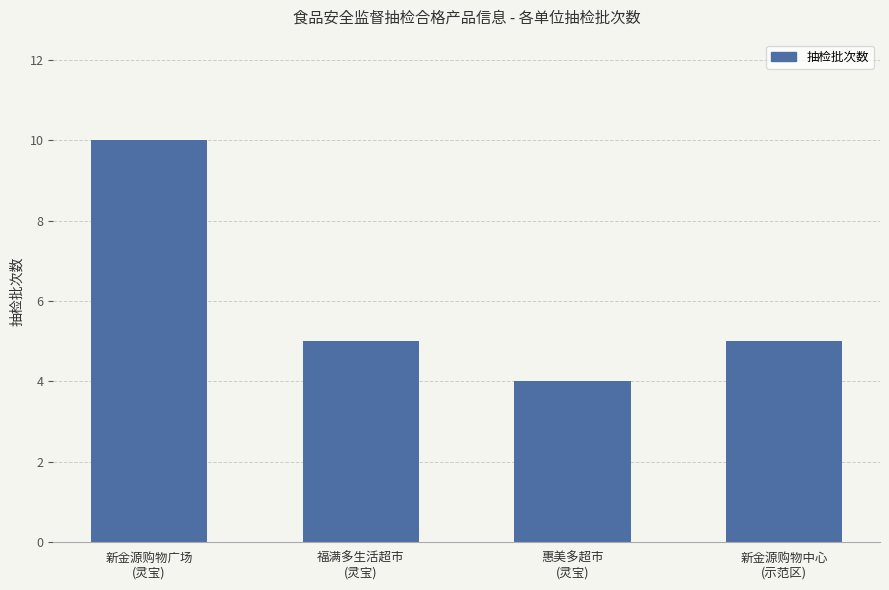

Count the number of data series in this chart.

1